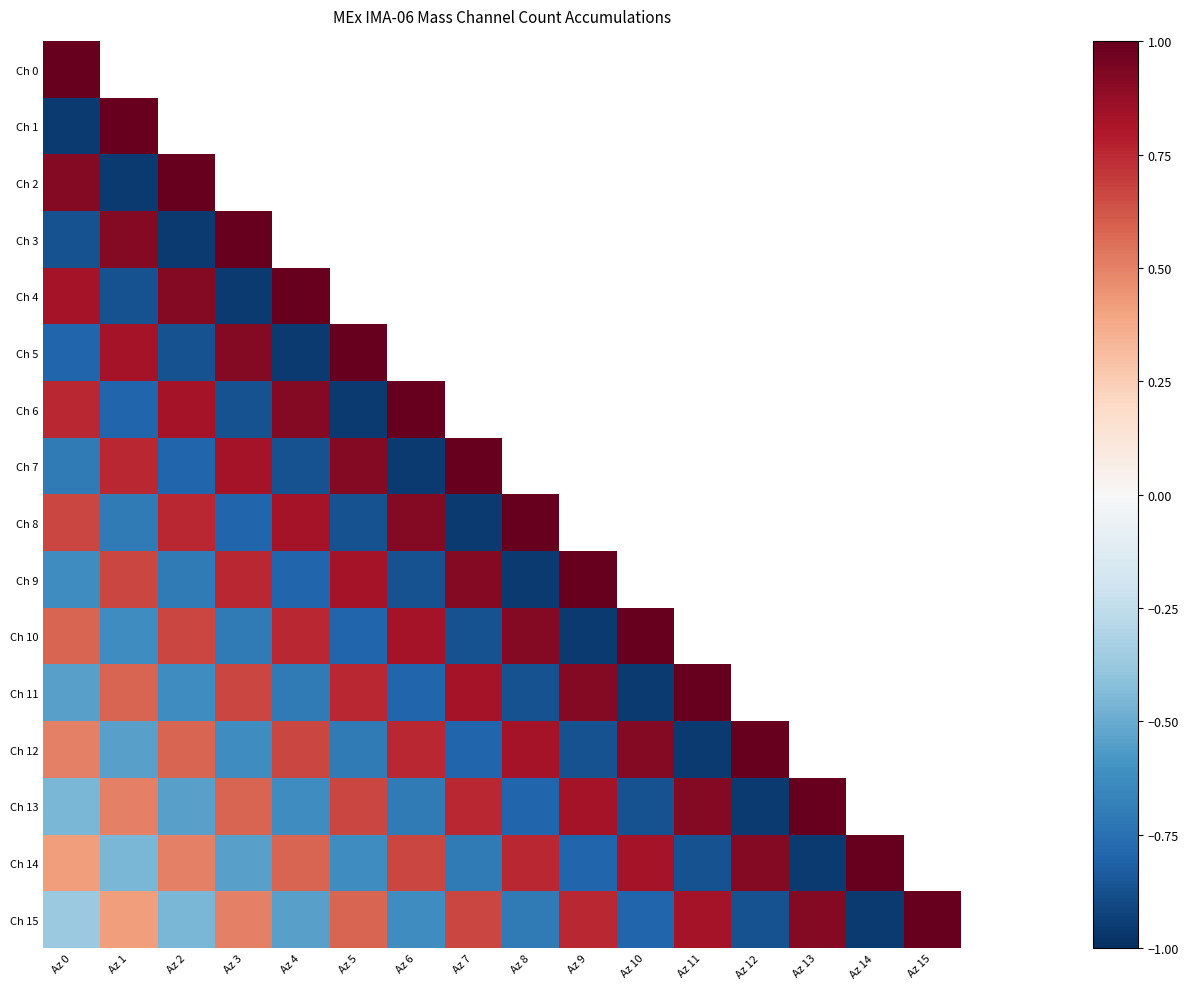

Reading left to right, what are all the values shown in this chart?

Ch 0: Az 0=1.0	Az 1=-1.0	Az 2=0.9	Az 3=-0.9	Az 4=0.8	Az 5=-0.8	Az 6=0.8	Az 7=-0.7	Az 8=0.7	Az 9=-0.6	Az 10=0.6	Az 11=-0.5	Az 12=0.5	Az 13=-0.5	Az 14=0.4	Az 15=-0.4
Ch 1: Az 0=-1.0	Az 1=1.0	Az 2=-1.0	Az 3=0.9	Az 4=-0.9	Az 5=0.8	Az 6=-0.8	Az 7=0.8	Az 8=-0.7	Az 9=0.7	Az 10=-0.6	Az 11=0.6	Az 12=-0.5	Az 13=0.5	Az 14=-0.5	Az 15=0.4
Ch 2: Az 0=0.9	Az 1=-1.0	Az 2=1.0	Az 3=-1.0	Az 4=0.9	Az 5=-0.9	Az 6=0.8	Az 7=-0.8	Az 8=0.8	Az 9=-0.7	Az 10=0.7	Az 11=-0.6	Az 12=0.6	Az 13=-0.5	Az 14=0.5	Az 15=-0.5
Ch 3: Az 0=-0.9	Az 1=0.9	Az 2=-1.0	Az 3=1.0	Az 4=-1.0	Az 5=0.9	Az 6=-0.9	Az 7=0.8	Az 8=-0.8	Az 9=0.8	Az 10=-0.7	Az 11=0.7	Az 12=-0.6	Az 13=0.6	Az 14=-0.5	Az 15=0.5
Ch 4: Az 0=0.8	Az 1=-0.9	Az 2=0.9	Az 3=-1.0	Az 4=1.0	Az 5=-1.0	Az 6=0.9	Az 7=-0.9	Az 8=0.8	Az 9=-0.8	Az 10=0.8	Az 11=-0.7	Az 12=0.7	Az 13=-0.6	Az 14=0.6	Az 15=-0.5
Ch 5: Az 0=-0.8	Az 1=0.8	Az 2=-0.9	Az 3=0.9	Az 4=-1.0	Az 5=1.0	Az 6=-1.0	Az 7=0.9	Az 8=-0.9	Az 9=0.8	Az 10=-0.8	Az 11=0.8	Az 12=-0.7	Az 13=0.7	Az 14=-0.6	Az 15=0.6
Ch 6: Az 0=0.8	Az 1=-0.8	Az 2=0.8	Az 3=-0.9	Az 4=0.9	Az 5=-1.0	Az 6=1.0	Az 7=-1.0	Az 8=0.9	Az 9=-0.9	Az 10=0.8	Az 11=-0.8	Az 12=0.8	Az 13=-0.7	Az 14=0.7	Az 15=-0.6
Ch 7: Az 0=-0.7	Az 1=0.8	Az 2=-0.8	Az 3=0.8	Az 4=-0.9	Az 5=0.9	Az 6=-1.0	Az 7=1.0	Az 8=-1.0	Az 9=0.9	Az 10=-0.9	Az 11=0.8	Az 12=-0.8	Az 13=0.8	Az 14=-0.7	Az 15=0.7
Ch 8: Az 0=0.7	Az 1=-0.7	Az 2=0.8	Az 3=-0.8	Az 4=0.8	Az 5=-0.9	Az 6=0.9	Az 7=-1.0	Az 8=1.0	Az 9=-1.0	Az 10=0.9	Az 11=-0.9	Az 12=0.8	Az 13=-0.8	Az 14=0.8	Az 15=-0.7
Ch 9: Az 0=-0.6	Az 1=0.7	Az 2=-0.7	Az 3=0.8	Az 4=-0.8	Az 5=0.8	Az 6=-0.9	Az 7=0.9	Az 8=-1.0	Az 9=1.0	Az 10=-1.0	Az 11=0.9	Az 12=-0.9	Az 13=0.8	Az 14=-0.8	Az 15=0.8
Ch 10: Az 0=0.6	Az 1=-0.6	Az 2=0.7	Az 3=-0.7	Az 4=0.8	Az 5=-0.8	Az 6=0.8	Az 7=-0.9	Az 8=0.9	Az 9=-1.0	Az 10=1.0	Az 11=-1.0	Az 12=0.9	Az 13=-0.9	Az 14=0.8	Az 15=-0.8
Ch 11: Az 0=-0.5	Az 1=0.6	Az 2=-0.6	Az 3=0.7	Az 4=-0.7	Az 5=0.8	Az 6=-0.8	Az 7=0.8	Az 8=-0.9	Az 9=0.9	Az 10=-1.0	Az 11=1.0	Az 12=-1.0	Az 13=0.9	Az 14=-0.9	Az 15=0.8
Ch 12: Az 0=0.5	Az 1=-0.5	Az 2=0.6	Az 3=-0.6	Az 4=0.7	Az 5=-0.7	Az 6=0.8	Az 7=-0.8	Az 8=0.8	Az 9=-0.9	Az 10=0.9	Az 11=-1.0	Az 12=1.0	Az 13=-1.0	Az 14=0.9	Az 15=-0.9
Ch 13: Az 0=-0.5	Az 1=0.5	Az 2=-0.5	Az 3=0.6	Az 4=-0.6	Az 5=0.7	Az 6=-0.7	Az 7=0.8	Az 8=-0.8	Az 9=0.8	Az 10=-0.9	Az 11=0.9	Az 12=-1.0	Az 13=1.0	Az 14=-1.0	Az 15=0.9
Ch 14: Az 0=0.4	Az 1=-0.5	Az 2=0.5	Az 3=-0.5	Az 4=0.6	Az 5=-0.6	Az 6=0.7	Az 7=-0.7	Az 8=0.8	Az 9=-0.8	Az 10=0.8	Az 11=-0.9	Az 12=0.9	Az 13=-1.0	Az 14=1.0	Az 15=-1.0
Ch 15: Az 0=-0.4	Az 1=0.4	Az 2=-0.5	Az 3=0.5	Az 4=-0.5	Az 5=0.6	Az 6=-0.6	Az 7=0.7	Az 8=-0.7	Az 9=0.8	Az 10=-0.8	Az 11=0.8	Az 12=-0.9	Az 13=0.9	Az 14=-1.0	Az 15=1.0